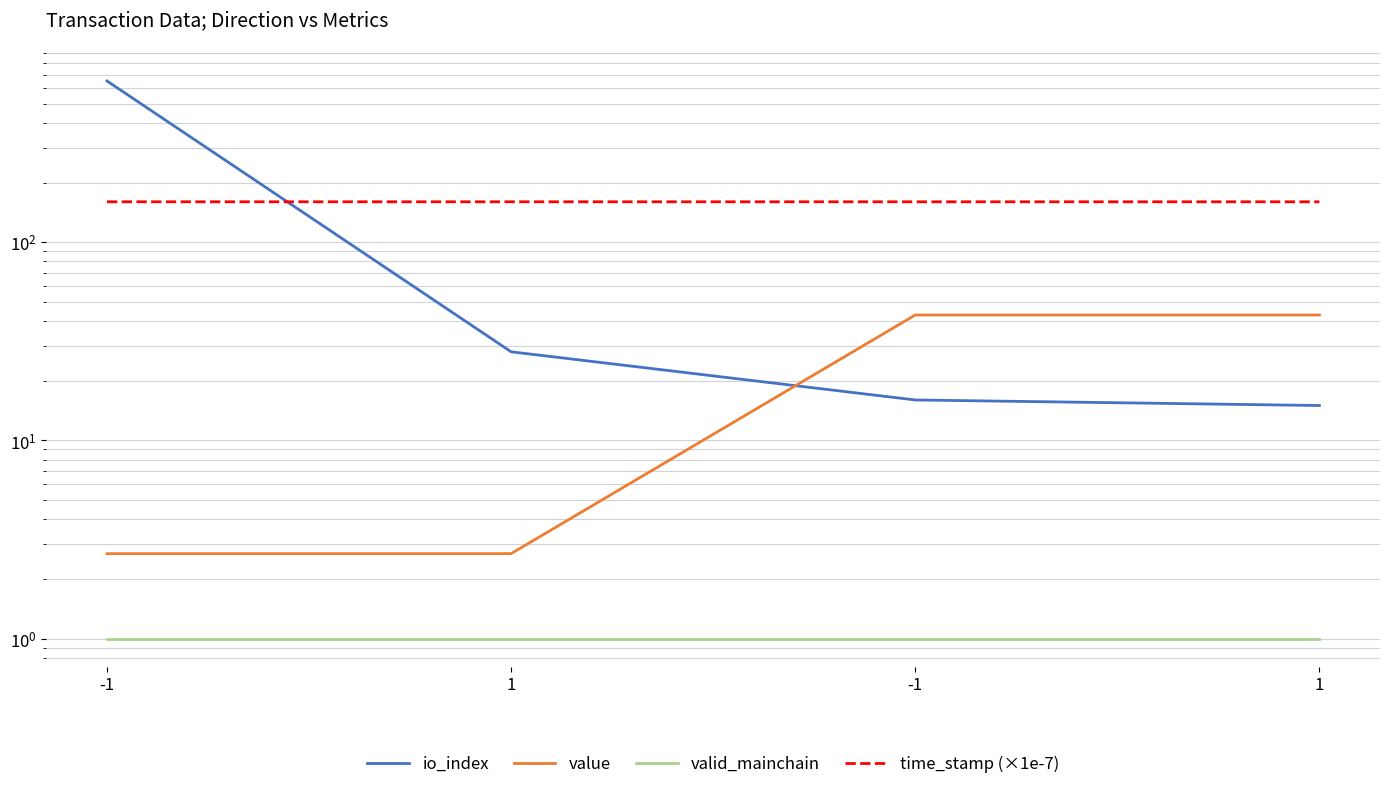

What is the difference between the maximum and minimum values in the value series?

40.3